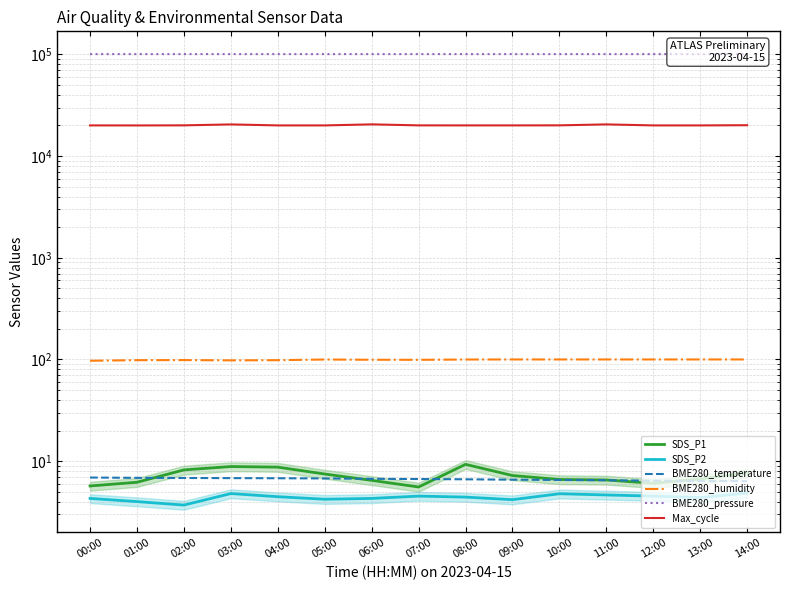

What is the greatest value displayed?

100627.3